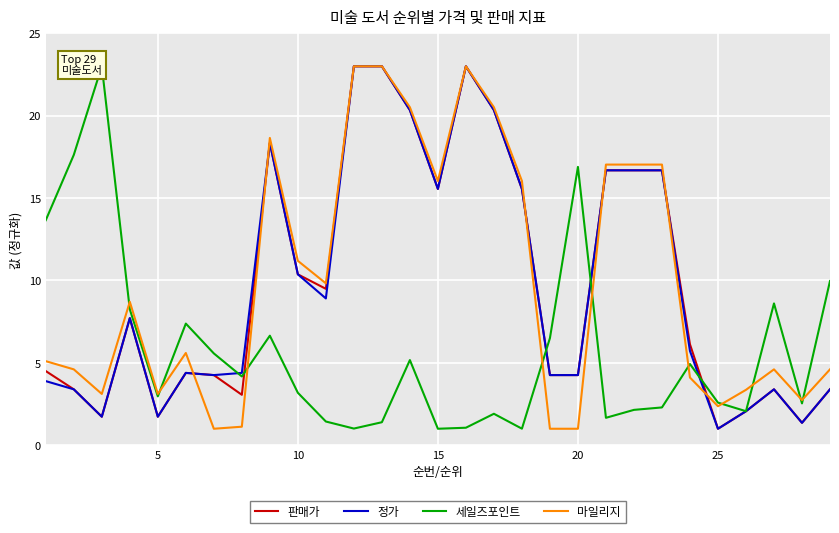

What is the maximum value for 판매가?

23.0